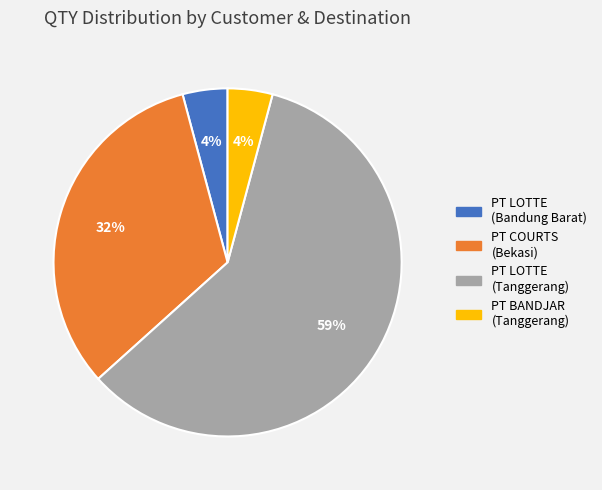

Combined, do PT COURTS (Bekasi) and PT BANDJAR (Tanggerang) account for over 50%?

No